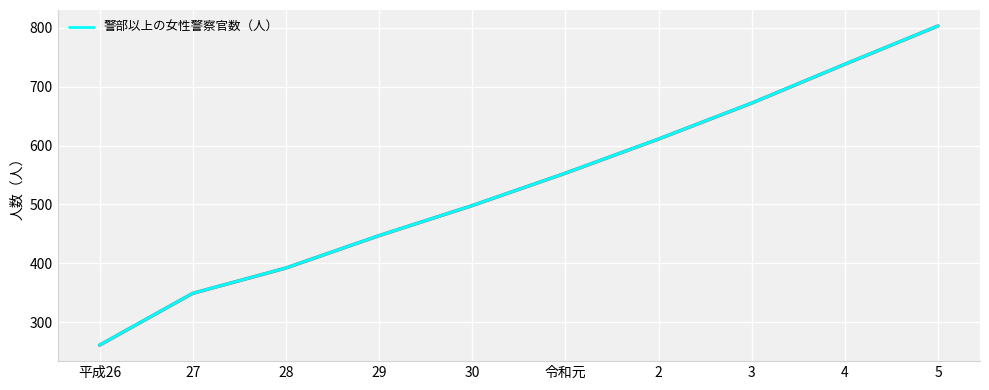

Approximately how many times larger is the value at 30 compared to 5?

0.6